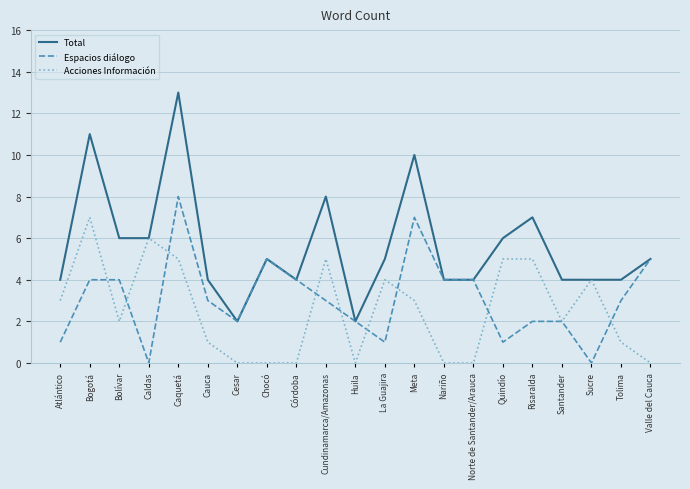

True or false: Acciones Información has a value of 9 at Caldas.

False